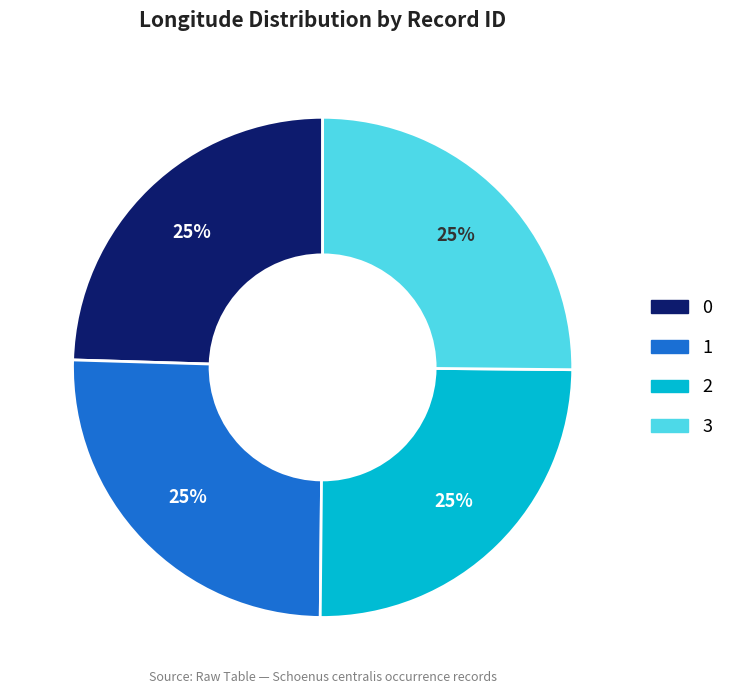

Approximately how many times larger is the value at 1 compared to 0?

1.0